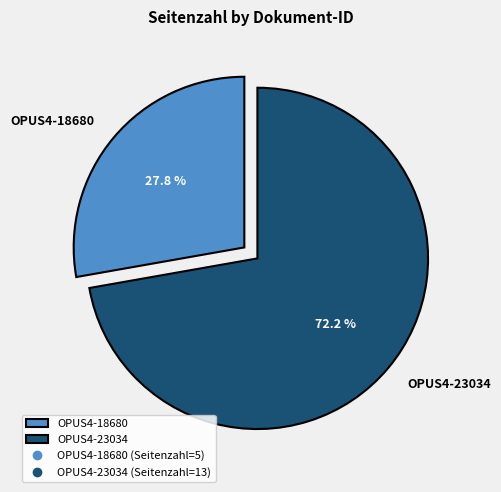

How many slices are in this pie chart?

2